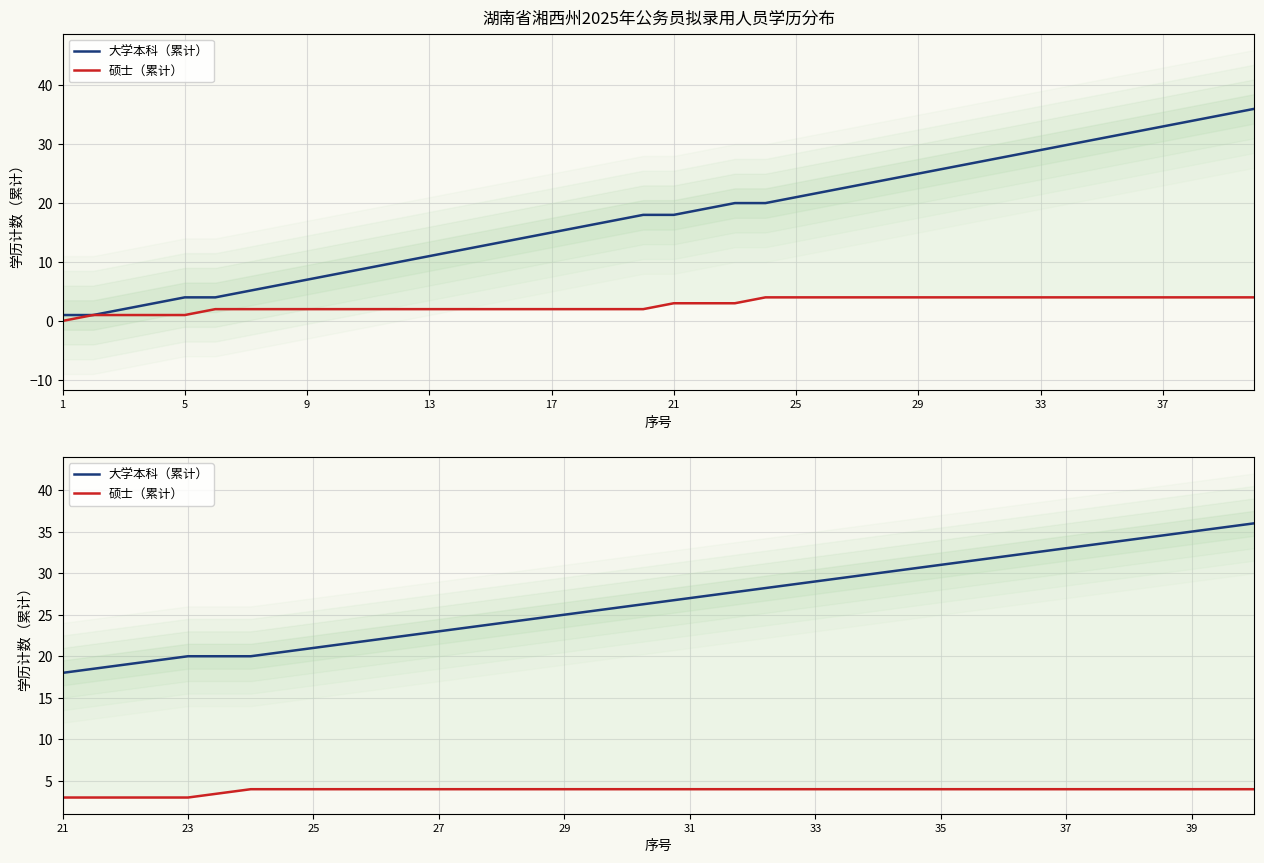

What is the maximum value shown in the chart?

36